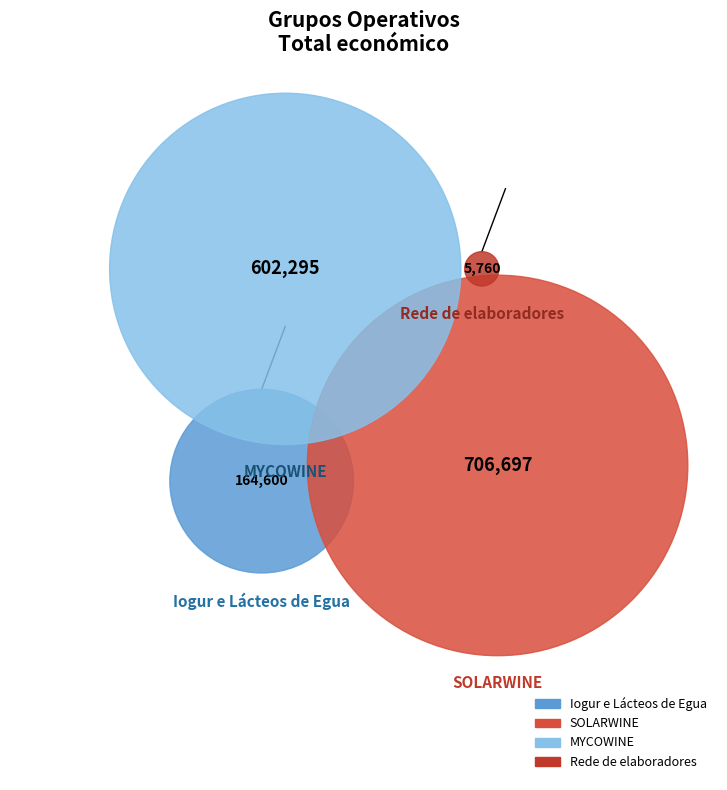

To the nearest percent, what is the difference between the largest and smallest slice percentages?

47%